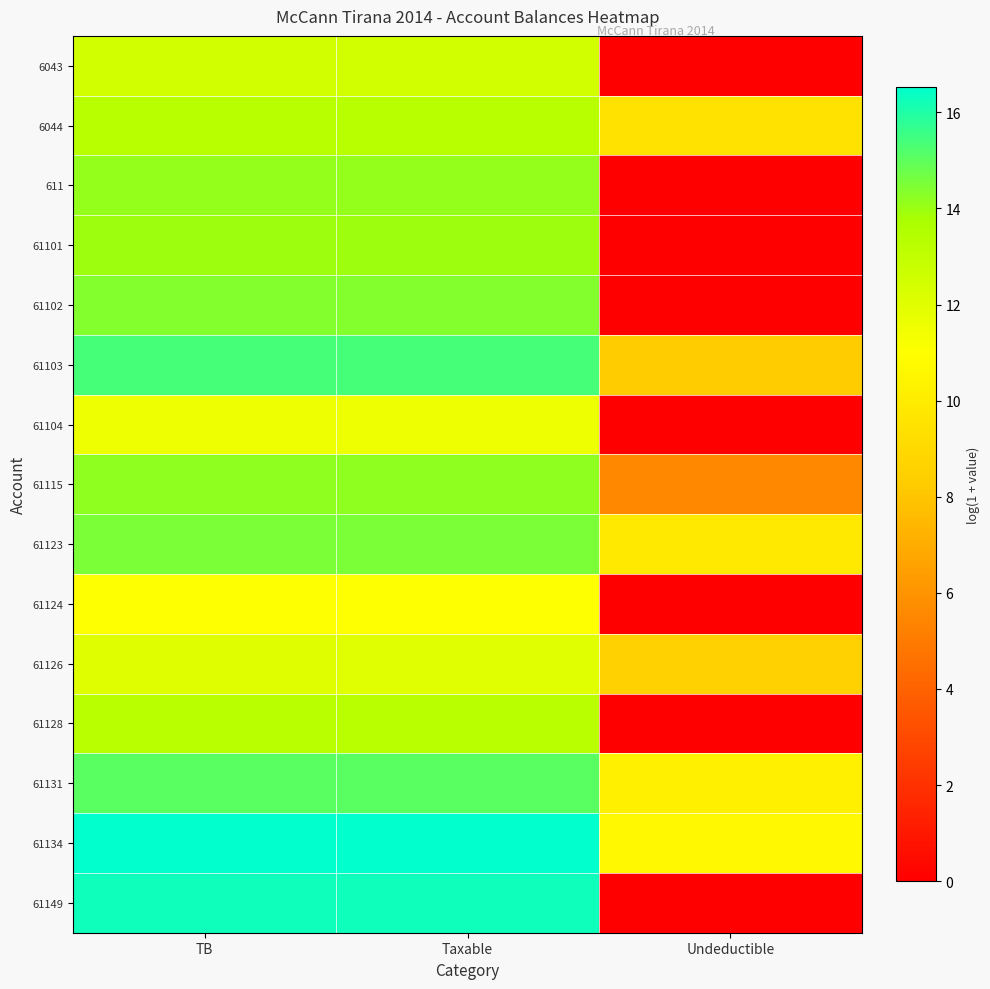

How many categories are shown in the chart?

3